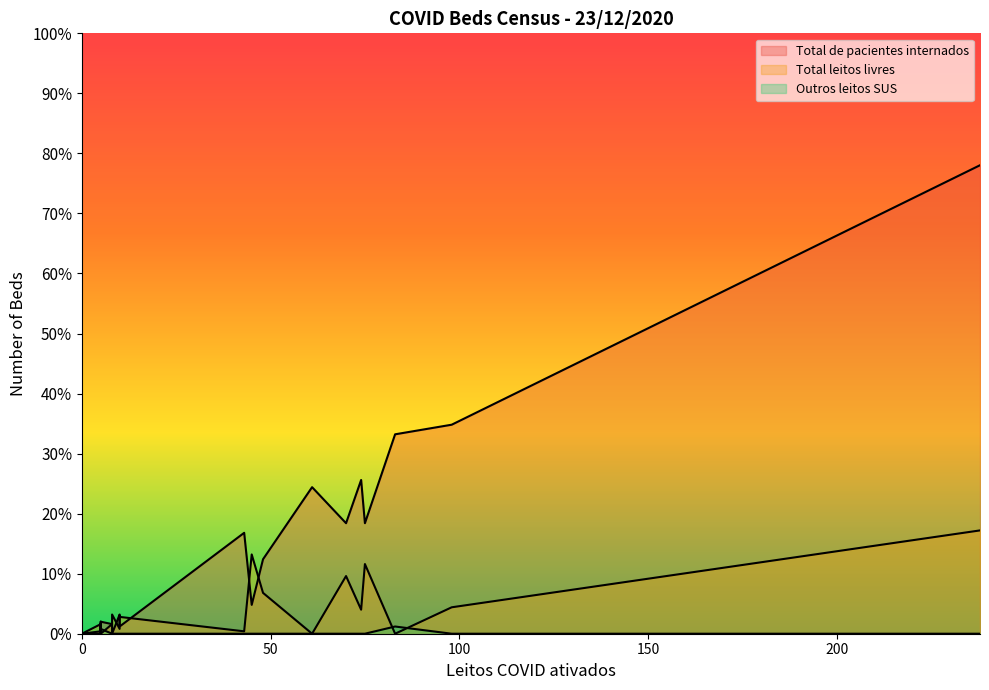

True or false: Total de pacientes internados has a value of 4 at 5.

False